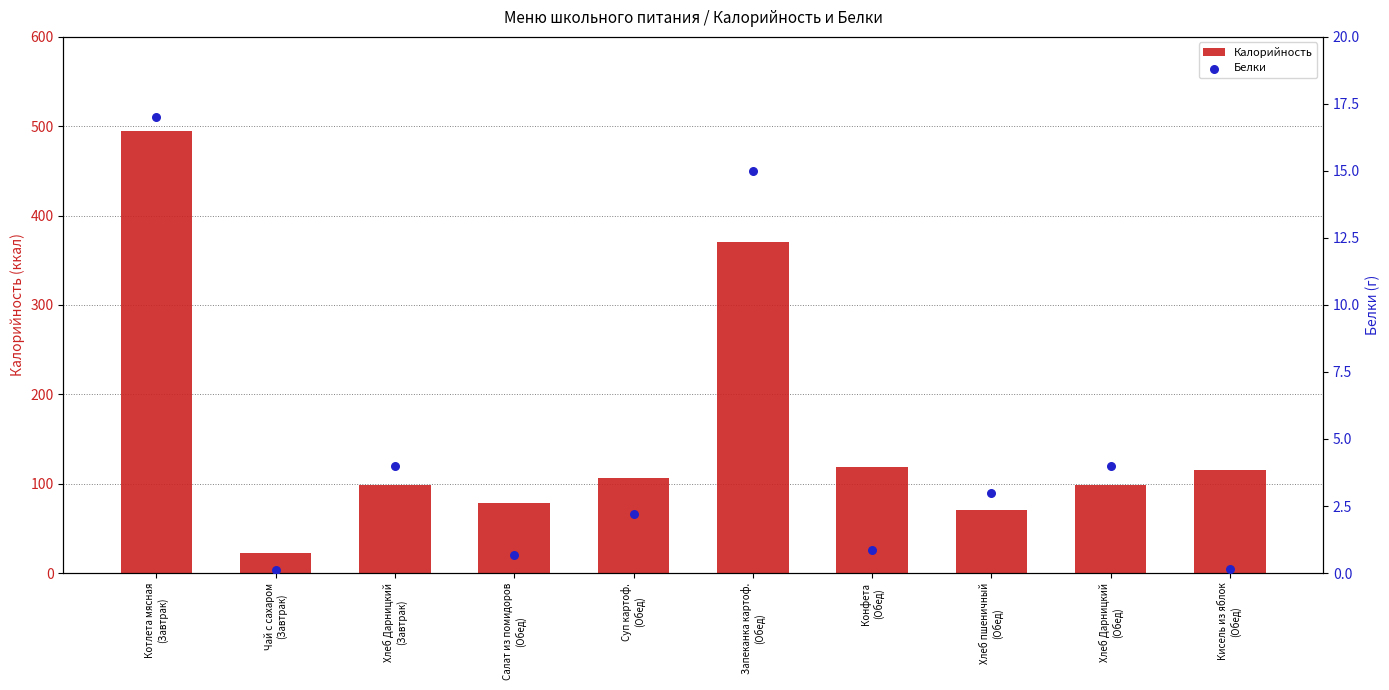

Which series has the largest Y range (max minus min)?

Калорийность